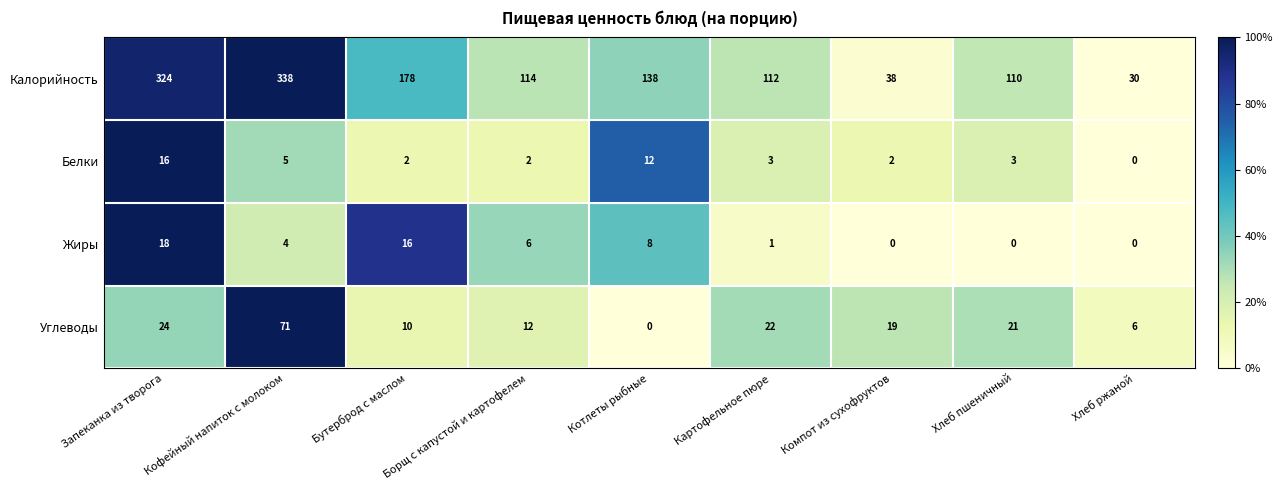

At how many categories does at least one series exceed 0?

9